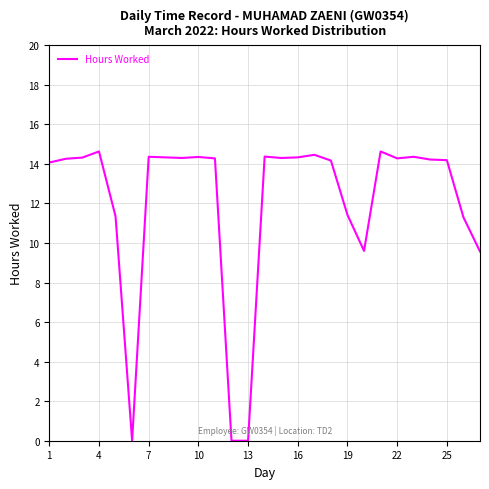

What is the maximum value shown in the chart?

14.6